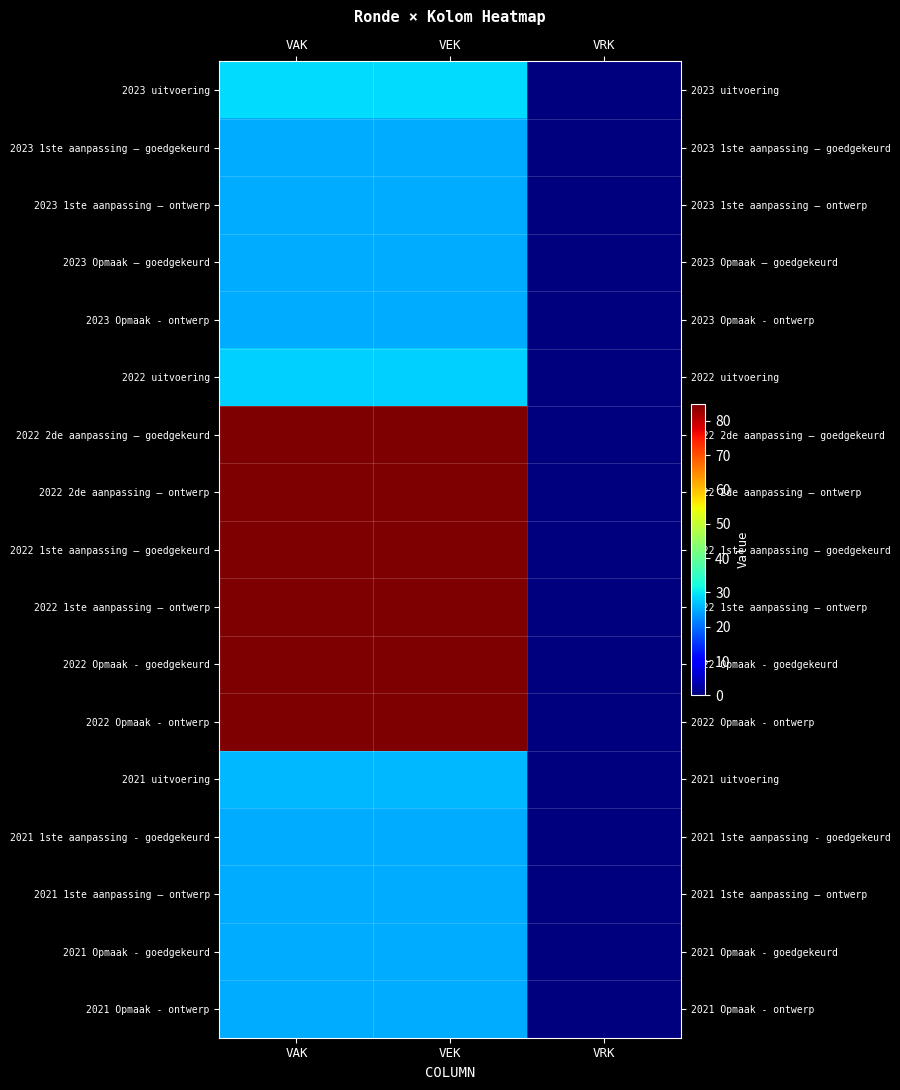

Reading left to right, extract all data points from this chart.

2023 uitvoering: VAK=29	VEK=29	VRK=0
2023 1ste aanpassing – goedgekeurd: VAK=25	VEK=25	VRK=0
2023 1ste aanpassing – ontwerp: VAK=25	VEK=25	VRK=0
2023 Opmaak – goedgekeurd: VAK=25	VEK=25	VRK=0
2023 Opmaak - ontwerp: VAK=25	VEK=25	VRK=0
2022 uitvoering: VAK=28	VEK=28	VRK=0
2022 2de aanpassing – goedgekeurd: VAK=85	VEK=85	VRK=0
2022 2de aanpassing – ontwerp: VAK=85	VEK=85	VRK=0
2022 1ste aanpassing – goedgekeurd: VAK=85	VEK=85	VRK=0
2022 1ste aanpassing – ontwerp: VAK=85	VEK=85	VRK=0
2022 Opmaak - goedgekeurd: VAK=85	VEK=85	VRK=0
2022 Opmaak - ontwerp: VAK=85	VEK=85	VRK=0
2021 uitvoering: VAK=26	VEK=26	VRK=0
2021 1ste aanpassing - goedgekeurd: VAK=25	VEK=25	VRK=0
2021 1ste aanpassing – ontwerp: VAK=25	VEK=25	VRK=0
2021 Opmaak - goedgekeurd: VAK=25	VEK=25	VRK=0
2021 Opmaak - ontwerp: VAK=25	VEK=25	VRK=0